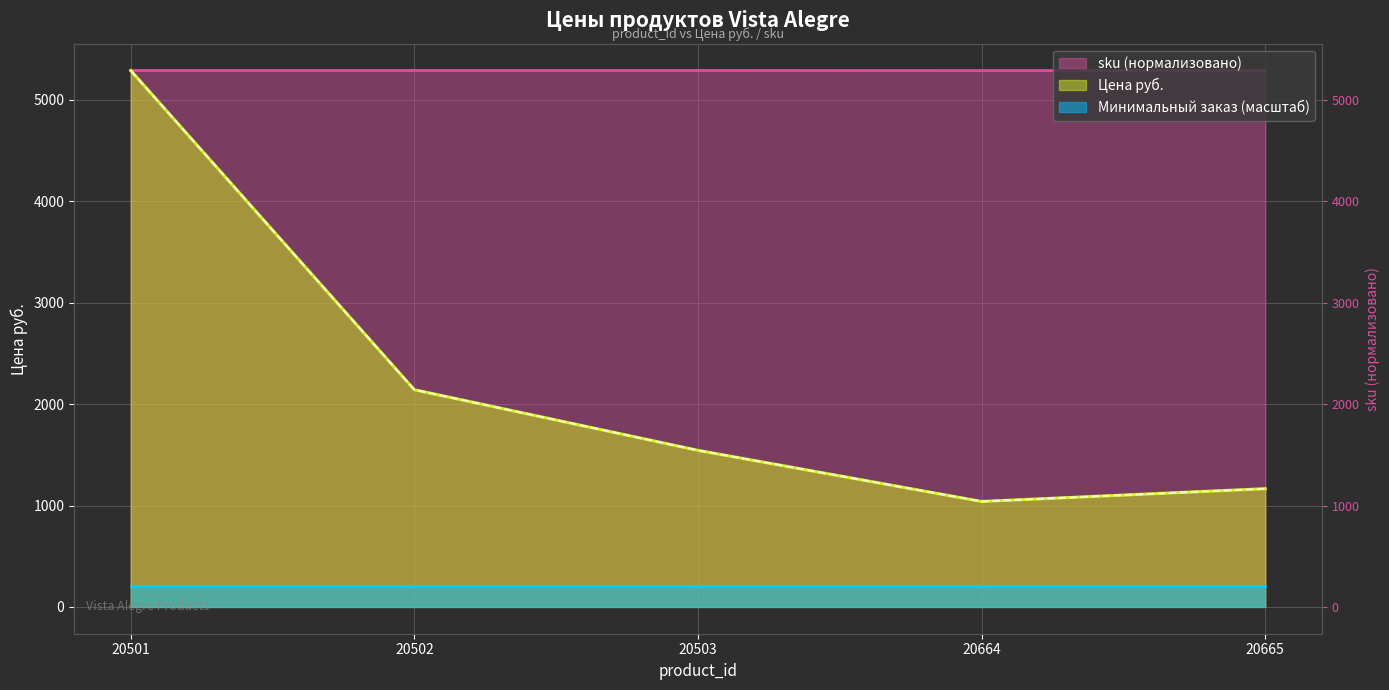

What is the sum of all sku values?

26453.6